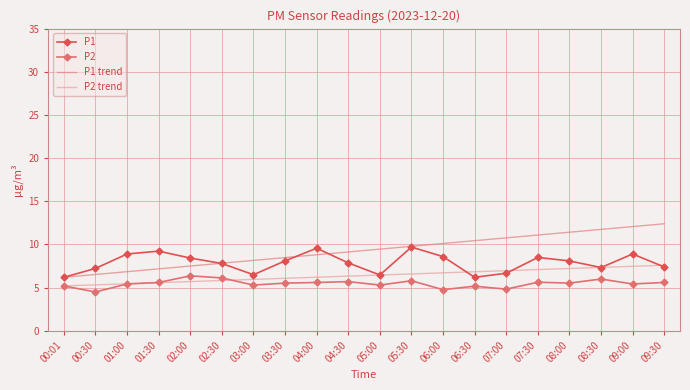

Is it true that P1 equals 8.9 at 09:00?

True